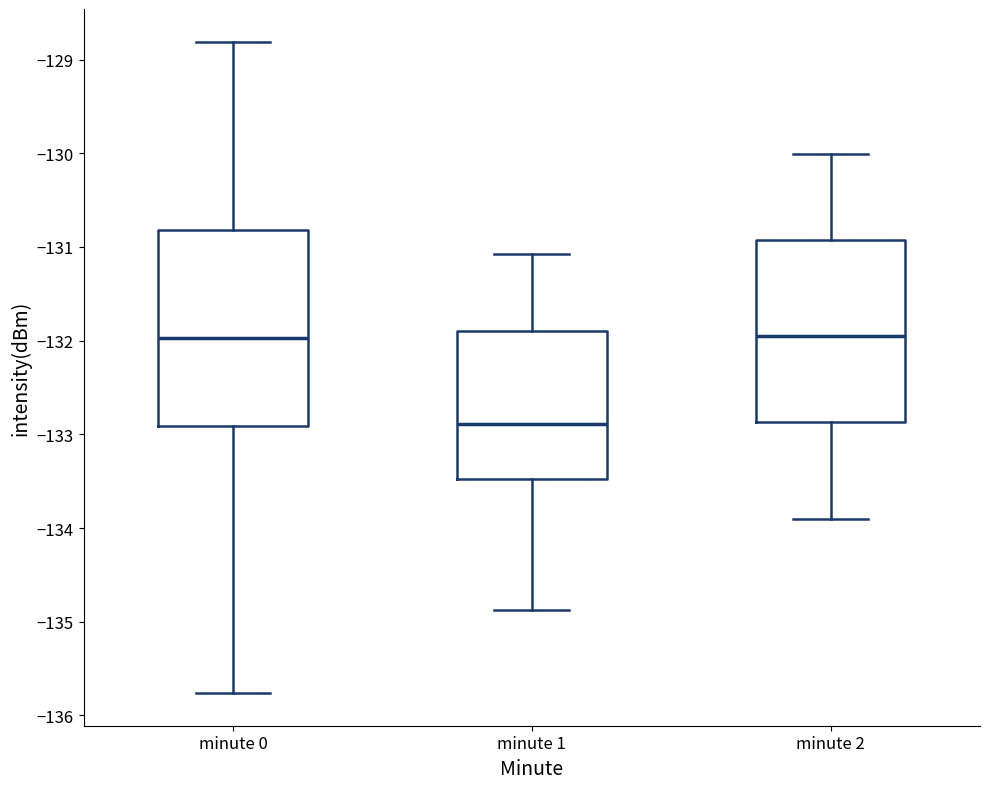

Reading left to right, transcribe this box plot: for each box, give where its median line is, the range the box spans, and where its two whiskers end, as read against the y-axis. The values are not printed on the chart, so give them approximately, as read against the axis.

minute 0: median -132.0, box -132.9 to -130.8, whiskers -135.8 to -128.8
minute 1: median -132.9, box -133.5 to -131.9, whiskers -134.9 to -131.1
minute 2: median -132.0, box -132.9 to -130.9, whiskers -133.9 to -130.0